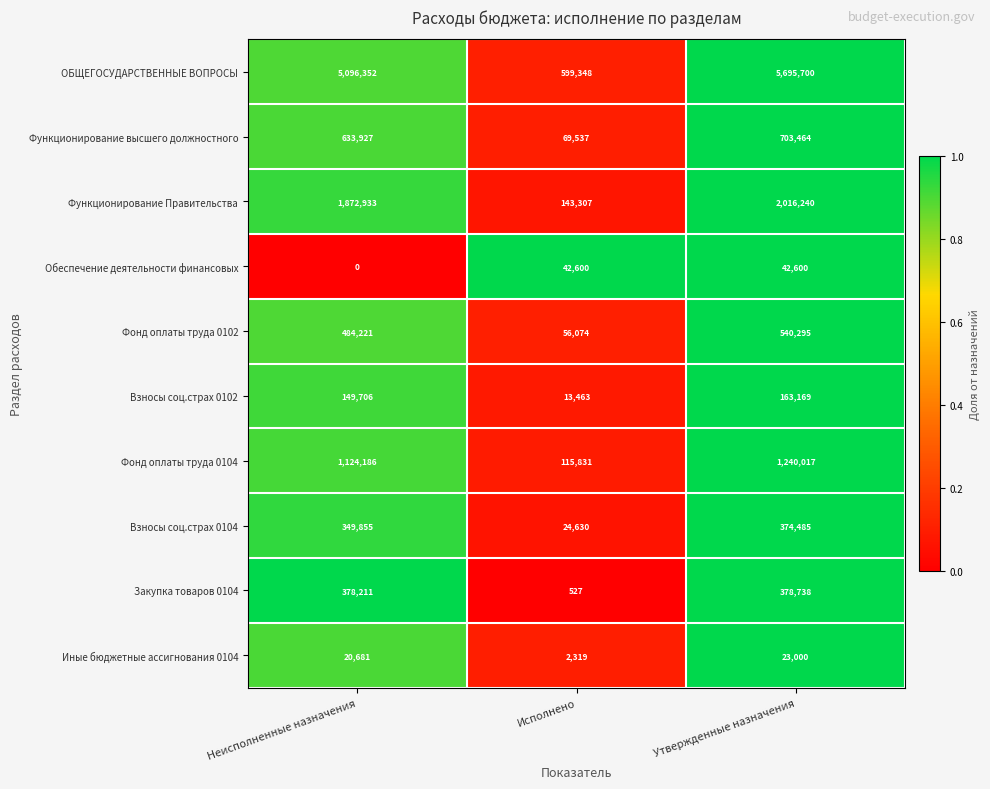

What value does the Фонд оплаты труда 0102 series have at Утвержденные назначения, to the nearest 100?

540300